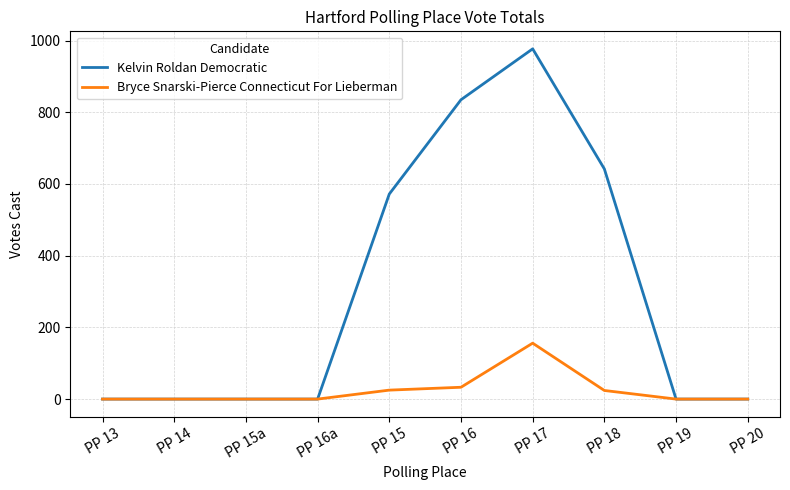

Rank the series at PP 16 from highest to lowest value.

Kelvin Roldan Democratic, Bryce Snarski-Pierce Connecticut For Lieberman